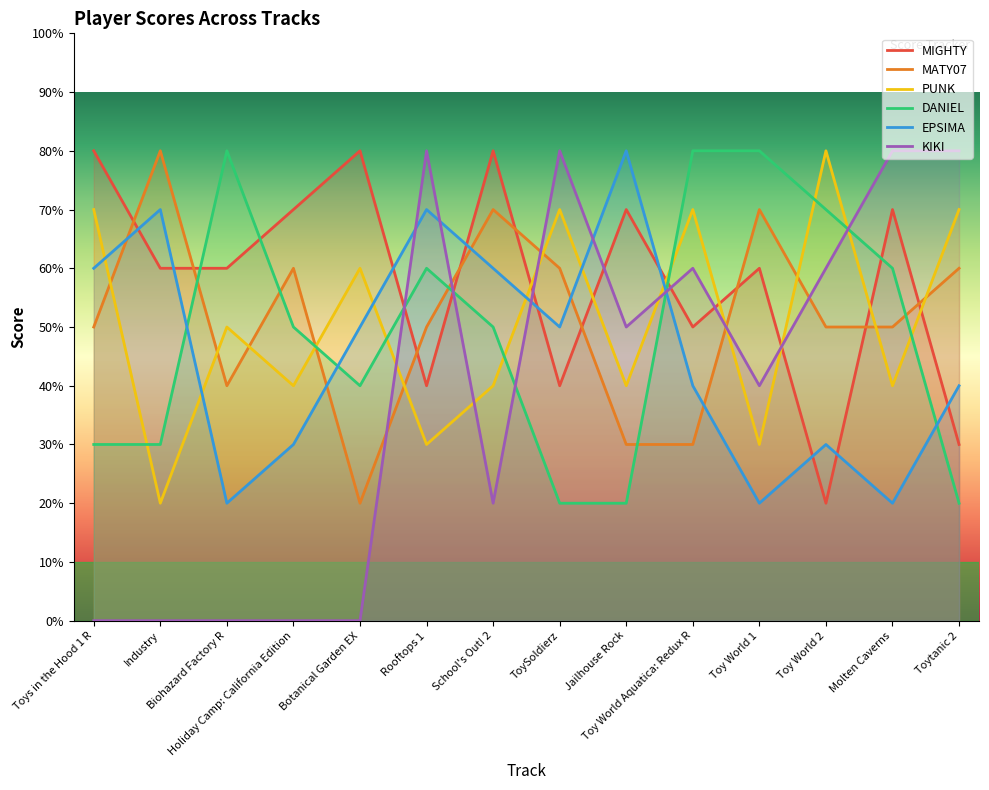

Reading left to right, transcribe all the data shown in this chart.

MIGHTY: Toys in the Hood 1 R=8	Industry=6	Biohazard Factory R=6	Holiday Camp: California Edition=7	Botanical Garden EX=8	Rooftops 1=4	School's Out! 2=8	ToySoldierz=4	Jailhouse Rock=7	Toy World Aquatica: Redux R=5	Toy World 1=6	Toy World 2=2	Molten Caverns=7	Toytanic 2=3
MATY07: Toys in the Hood 1 R=5	Industry=8	Biohazard Factory R=4	Holiday Camp: California Edition=6	Botanical Garden EX=2	Rooftops 1=5	School's Out! 2=7	ToySoldierz=6	Jailhouse Rock=3	Toy World Aquatica: Redux R=3	Toy World 1=7	Toy World 2=5	Molten Caverns=5	Toytanic 2=6
PUNK: Toys in the Hood 1 R=7	Industry=2	Biohazard Factory R=5	Holiday Camp: California Edition=4	Botanical Garden EX=6	Rooftops 1=3	School's Out! 2=4	ToySoldierz=7	Jailhouse Rock=4	Toy World Aquatica: Redux R=7	Toy World 1=3	Toy World 2=8	Molten Caverns=4	Toytanic 2=7
DANIEL: Toys in the Hood 1 R=3	Industry=3	Biohazard Factory R=8	Holiday Camp: California Edition=5	Botanical Garden EX=4	Rooftops 1=6	School's Out! 2=5	ToySoldierz=2	Jailhouse Rock=2	Toy World Aquatica: Redux R=8	Toy World 1=8	Toy World 2=7	Molten Caverns=6	Toytanic 2=2
EPSIMA: Toys in the Hood 1 R=6	Industry=7	Biohazard Factory R=2	Holiday Camp: California Edition=3	Botanical Garden EX=5	Rooftops 1=7	School's Out! 2=6	ToySoldierz=5	Jailhouse Rock=8	Toy World Aquatica: Redux R=4	Toy World 1=2	Toy World 2=3	Molten Caverns=2	Toytanic 2=4
KIKI: Toys in the Hood 1 R=0	Industry=0	Biohazard Factory R=0	Holiday Camp: California Edition=0	Botanical Garden EX=0	Rooftops 1=8	School's Out! 2=2	ToySoldierz=8	Jailhouse Rock=5	Toy World Aquatica: Redux R=6	Toy World 1=4	Toy World 2=6	Molten Caverns=8	Toytanic 2=8